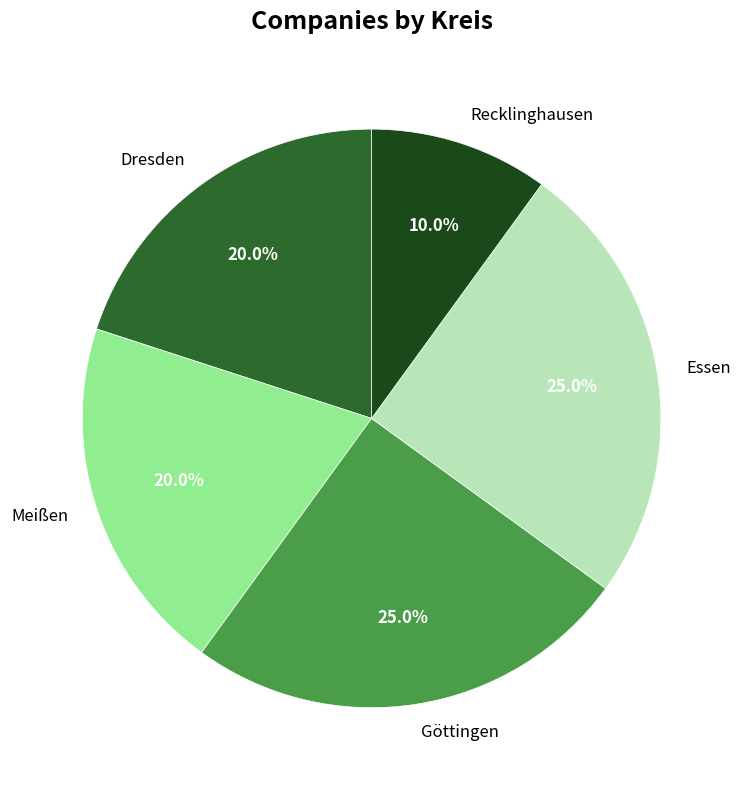

How many segments does this pie chart have?

5